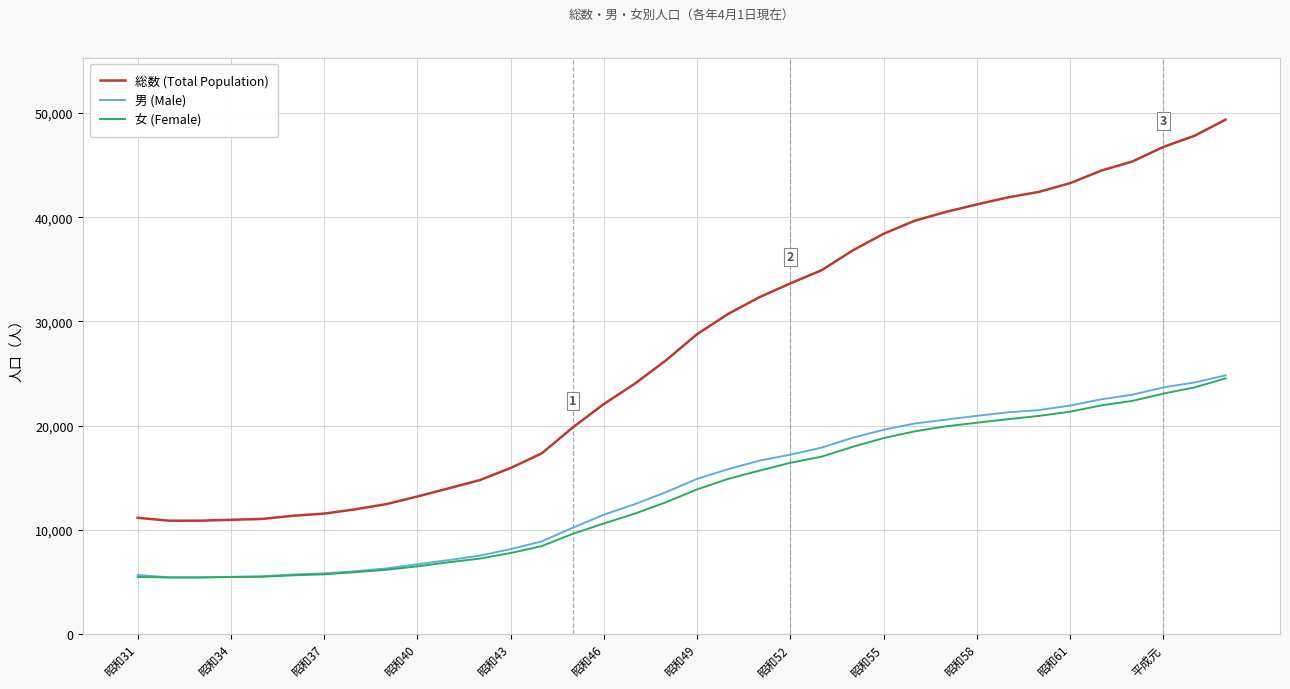

Does the chart display data point markers on the line(s)?

No